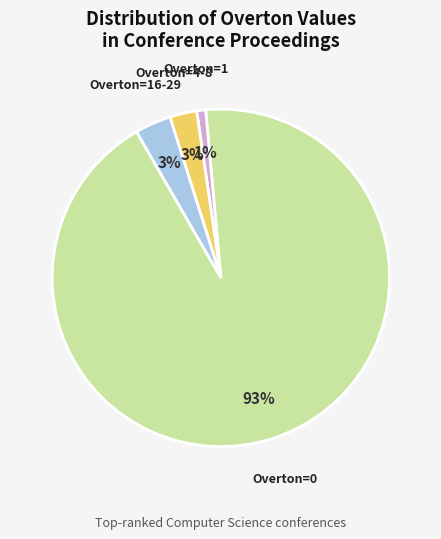

How many slices are in this pie chart?

4